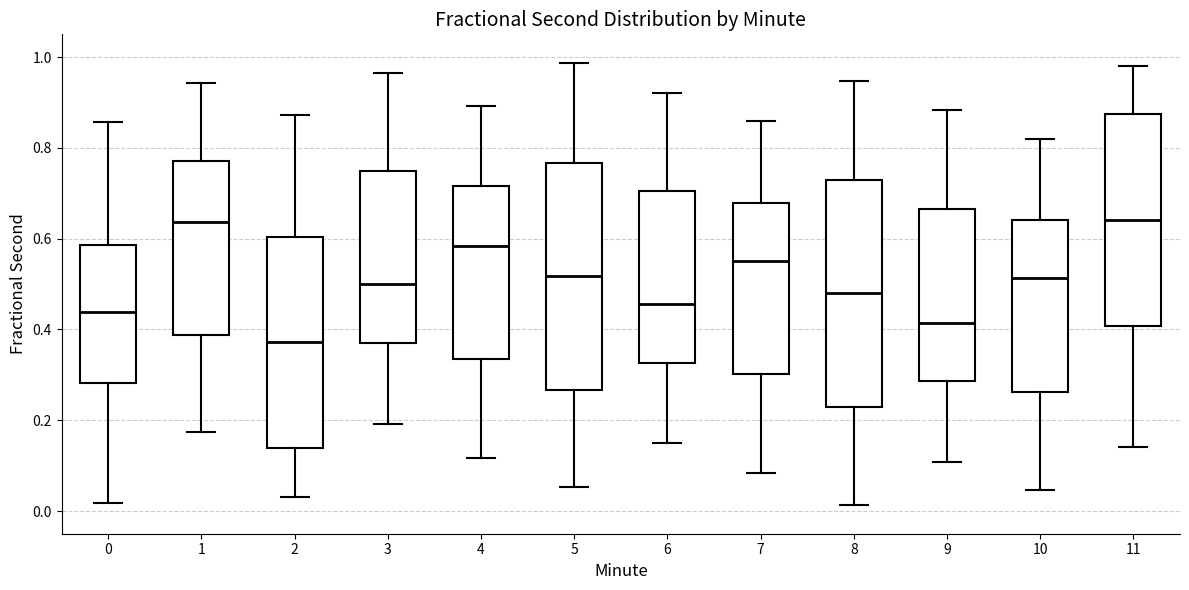

Where does the median line of the box at x = 1 sit on the y-axis? The values are not printed on the chart, so give them approximately, as read against the axis.

0.64